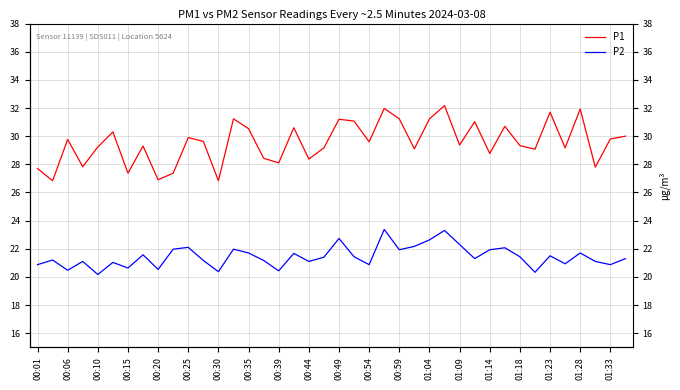

What is the sum of the P1 values at 00:25 and 29?

61.3